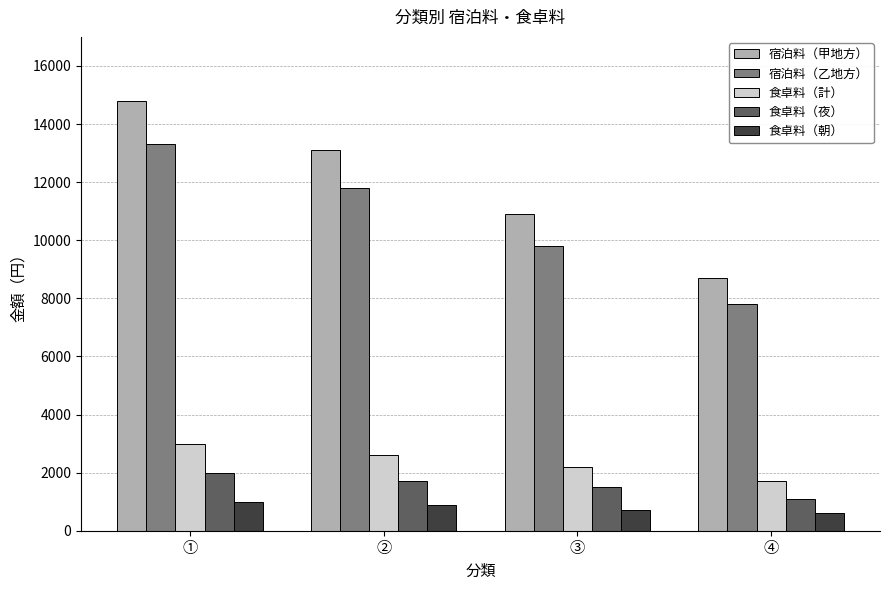

Where is 宿泊料（乙地方） nearest to the value 10550?

③